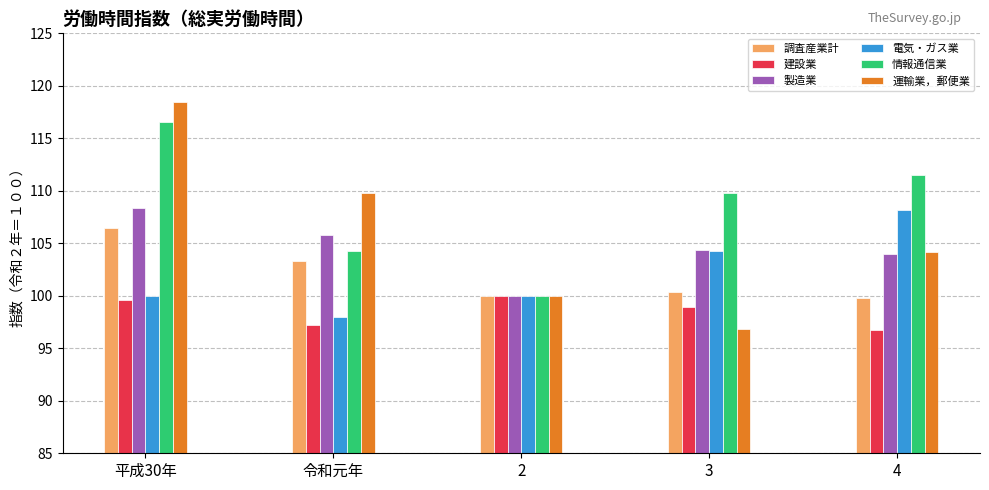

Reading left to right, extract all data points from this chart.

調査産業計: 106.5	103.3	100.0	100.4	99.8
建設業: 99.6	97.2	100.0	98.9	96.7
製造業: 108.4	105.8	100.0	104.4	104.0
電気・ガス業: 100.0	98.0	100.0	104.3	108.2
情報通信業: 116.6	104.3	100.0	109.8	111.5
運輸業，郵便業: 118.5	109.8	100.0	96.8	104.2